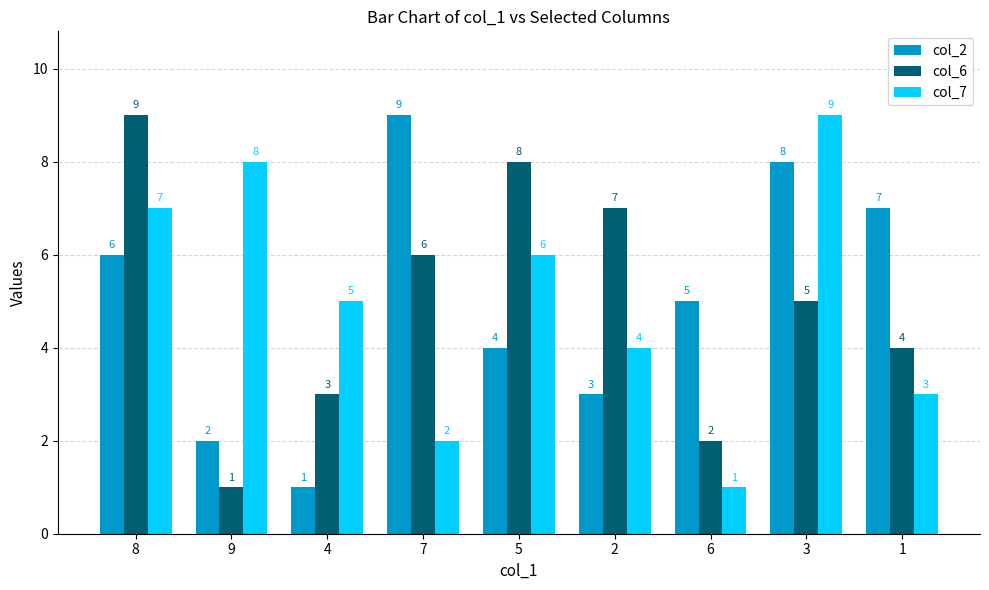

At how many categories does at least one series exceed 4?

9